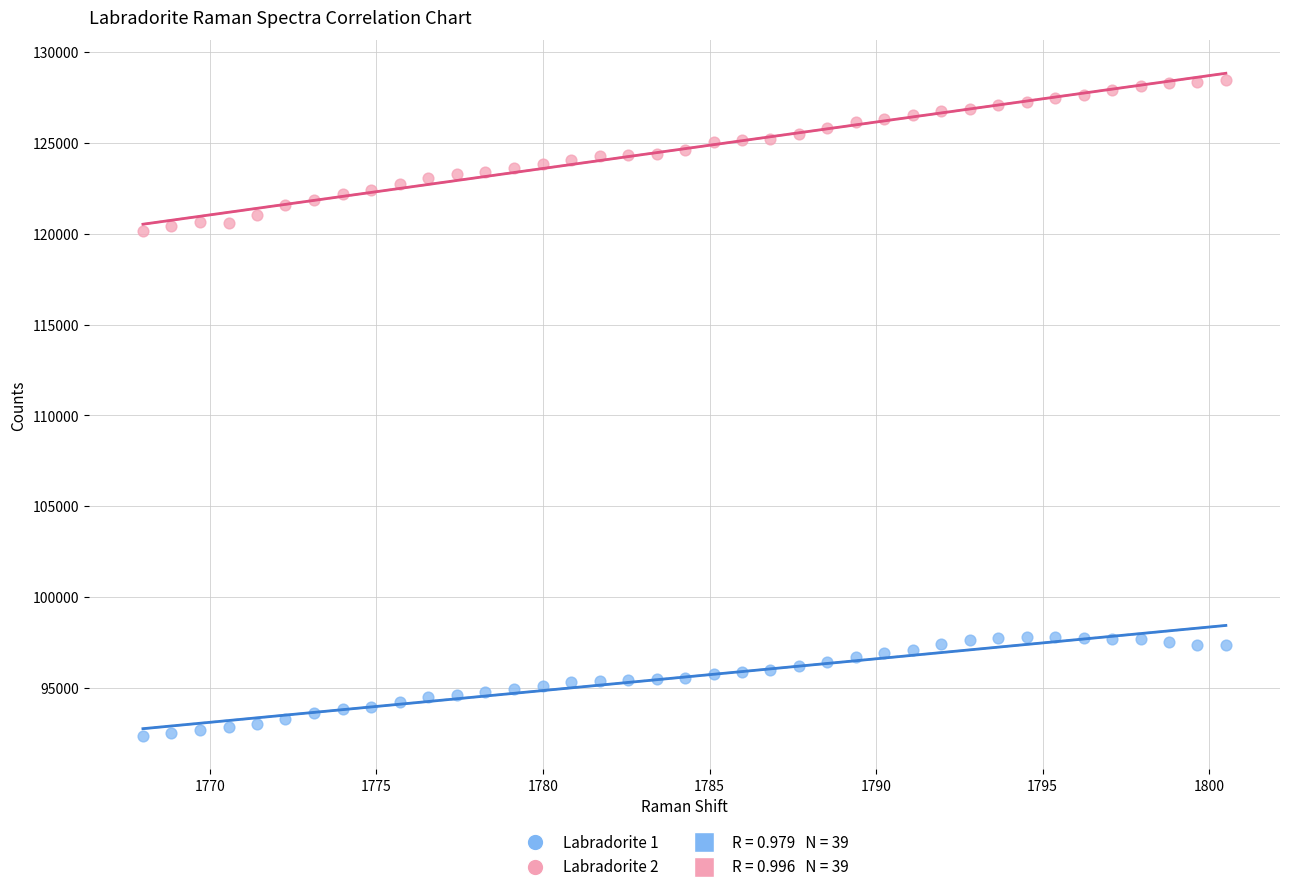

Which series contains the highest Y value?

Labradorite 2